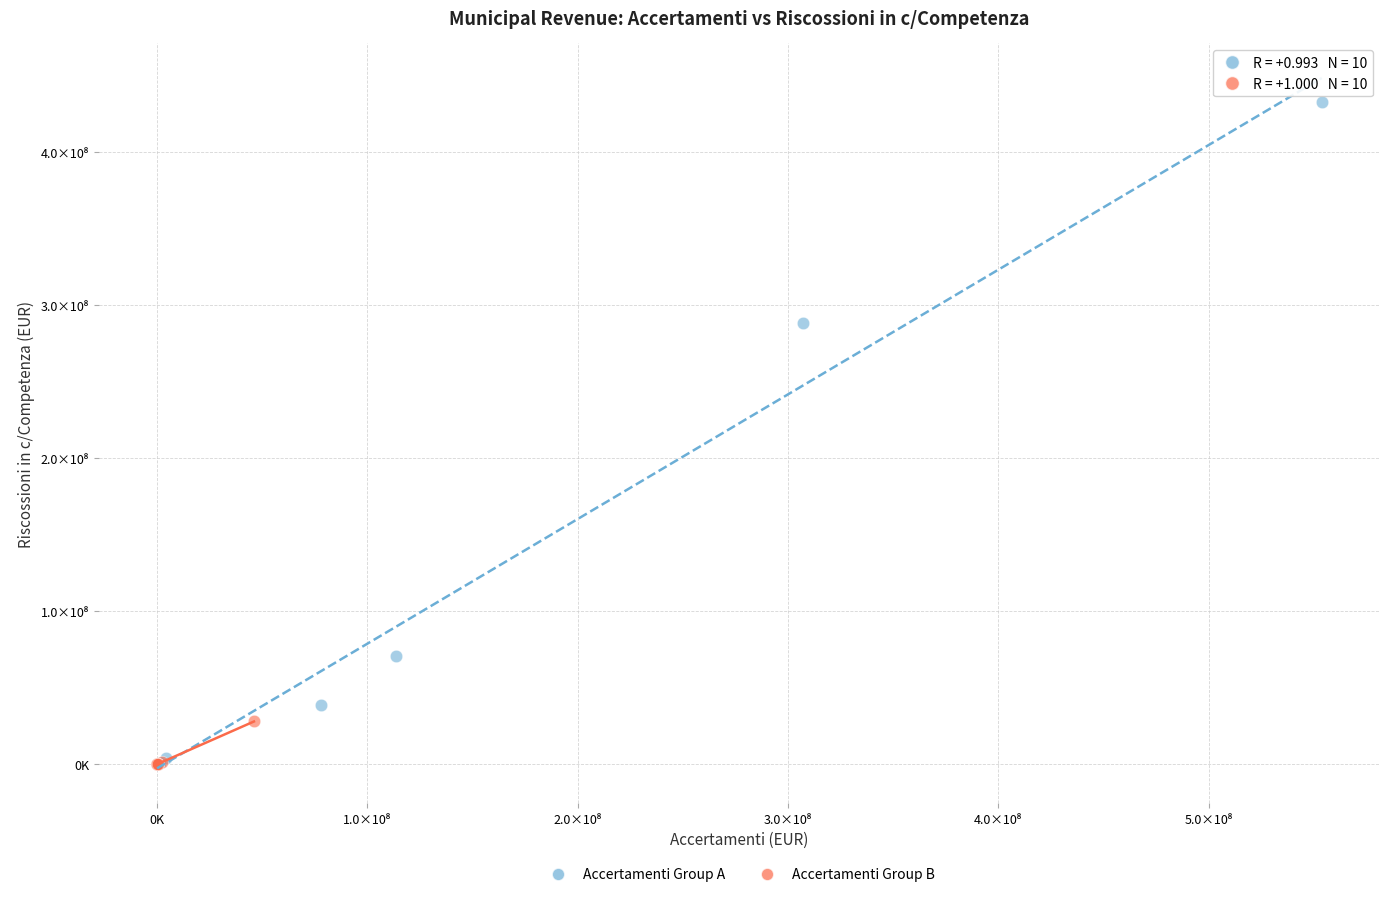

Which series has the largest Y range (max minus min)?

Accertamenti Group A